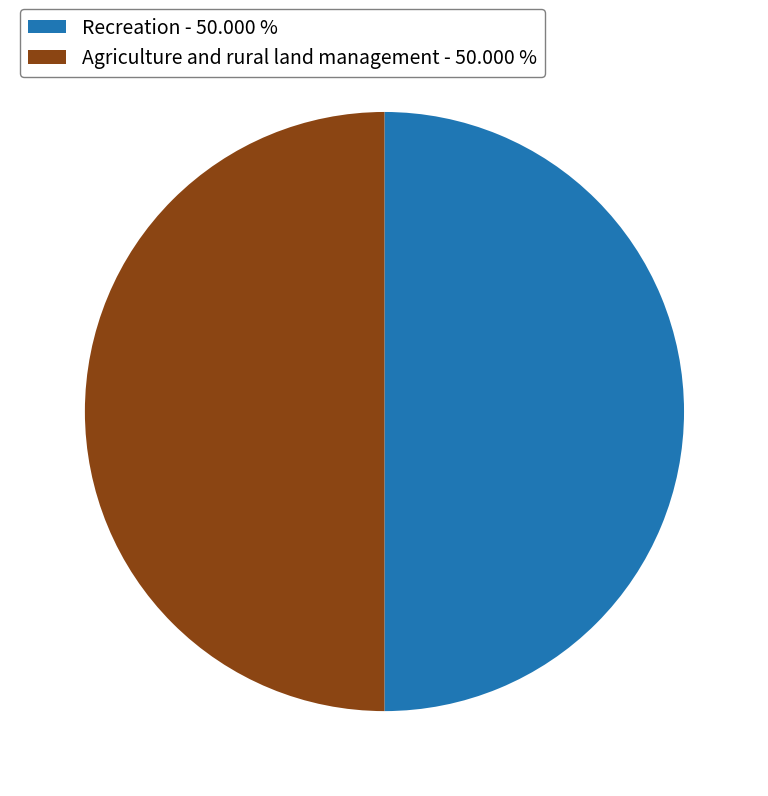

Is the sum of Recreation - 50.000 % and Agriculture and rural land management - 50.000 % greater than half?

Yes